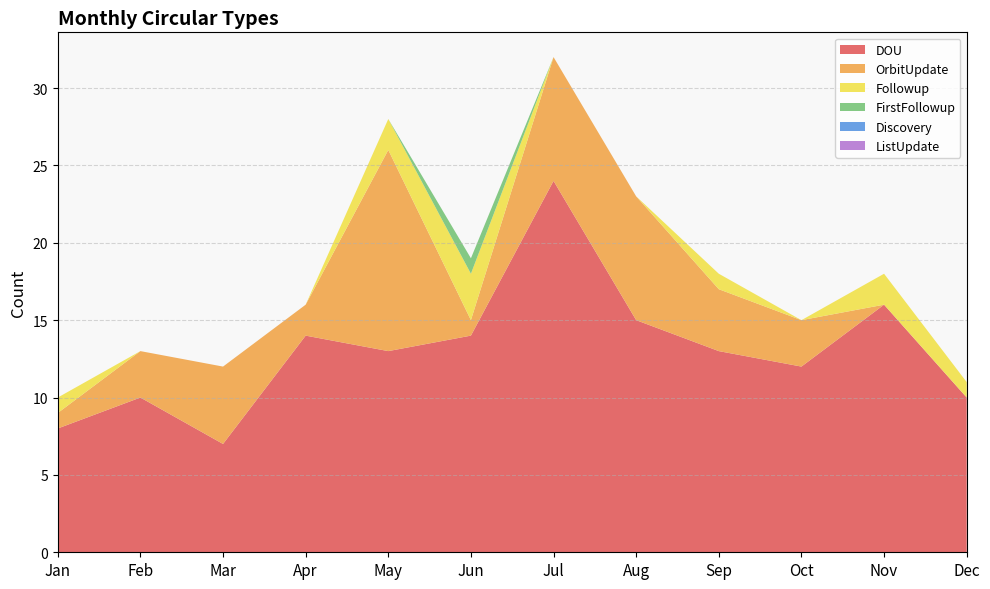

Reading left to right, extract all data points from this chart.

DOU: 8	10	7	14	13	14	24	15	13	12	16	10
OrbitUpdate: 1	3	5	2	13	1	8	8	4	3	0	0
Followup: 1	0	0	0	2	3	0	0	1	0	2	1
FirstFollowup: 0	0	0	0	0	1	0	0	0	0	0	0
Discovery: 0	0	0	0	0	0	0	0	0	0	0	0
ListUpdate: 0	0	0	0	0	0	0	0	0	0	0	0